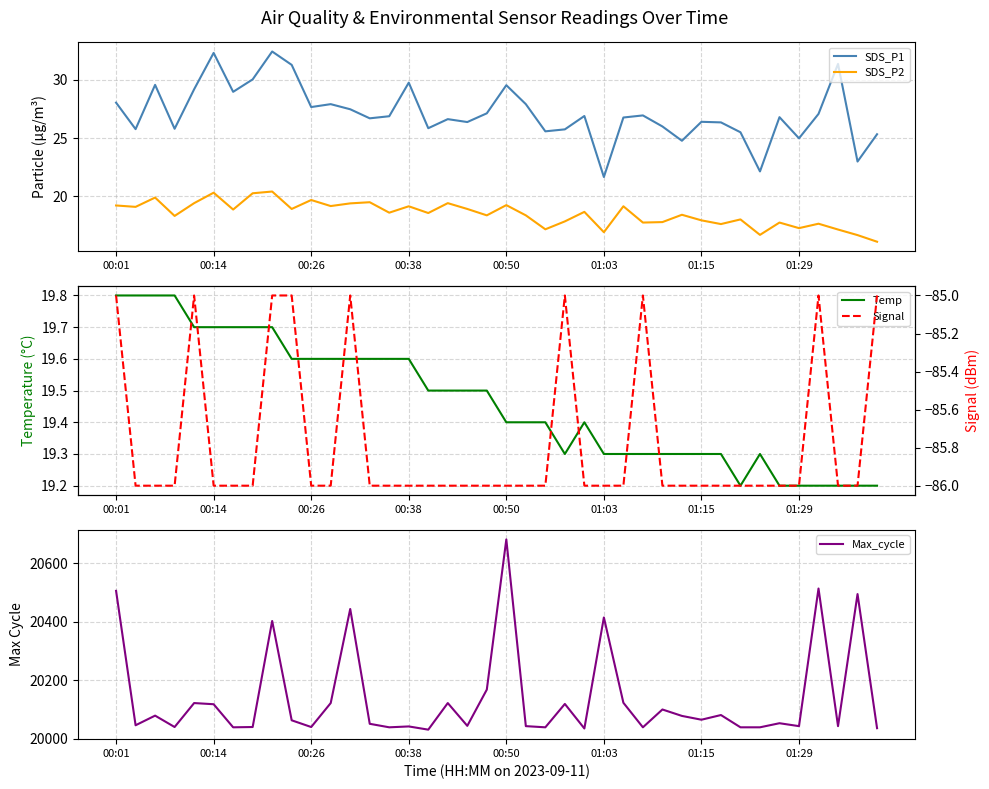

The Temp series shows 19.2 at 37. True or false?

True